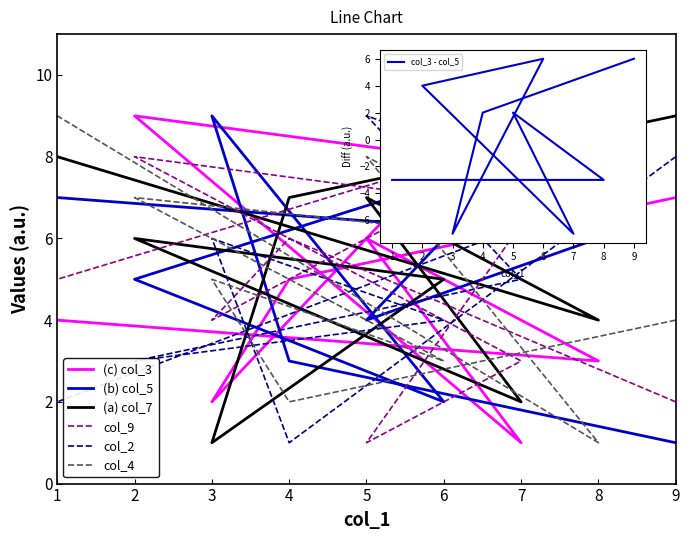

What is the difference between the second highest and minimum values in the col_9 series?

7